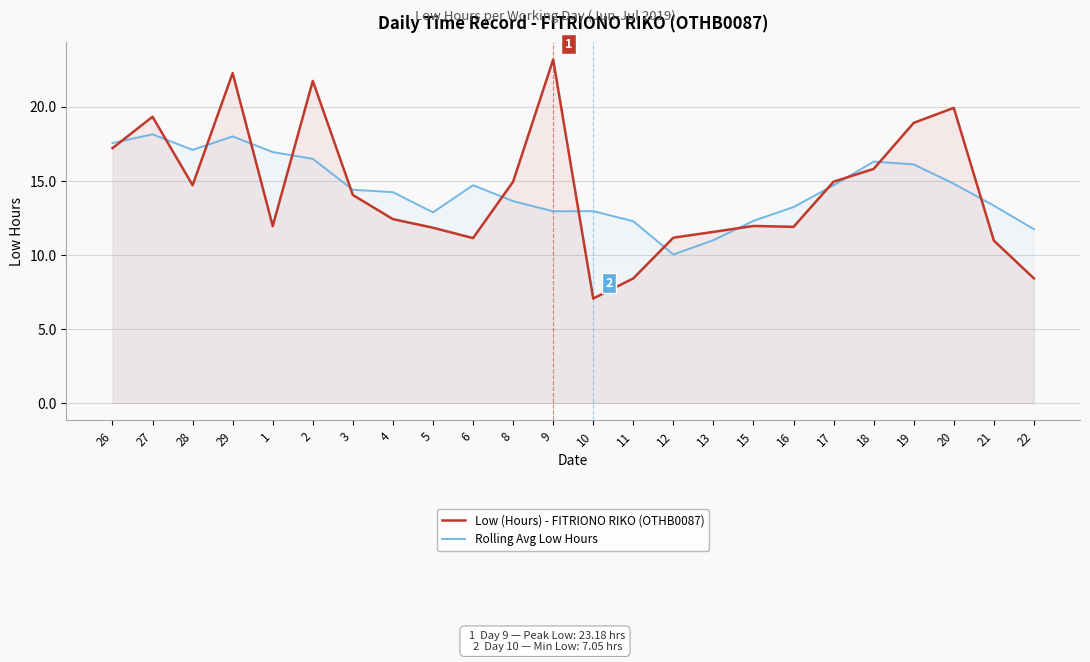

Where does the Low (Hours) - FITRIONO RIKO (OTHB0087) series first go above 14?

26